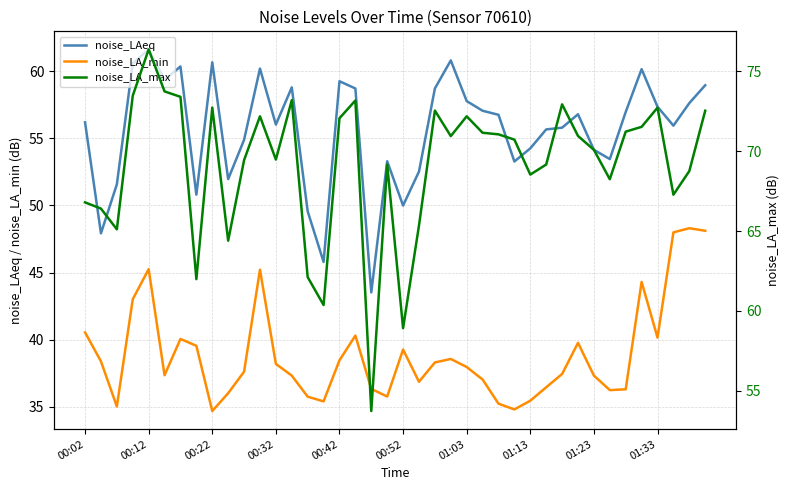

Which series has the widest spread of values?

noise_LA_max